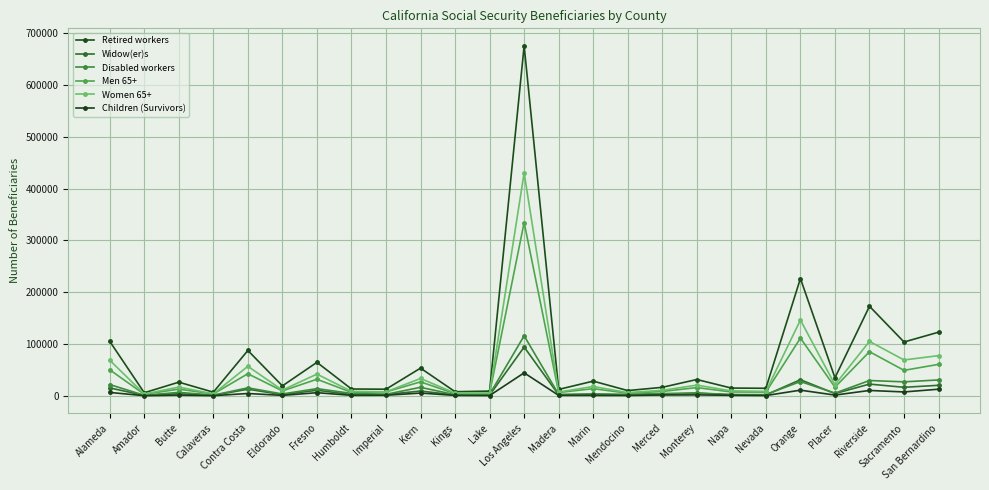

The Disabled workers series shows 1656 at Amador. True or false?

False